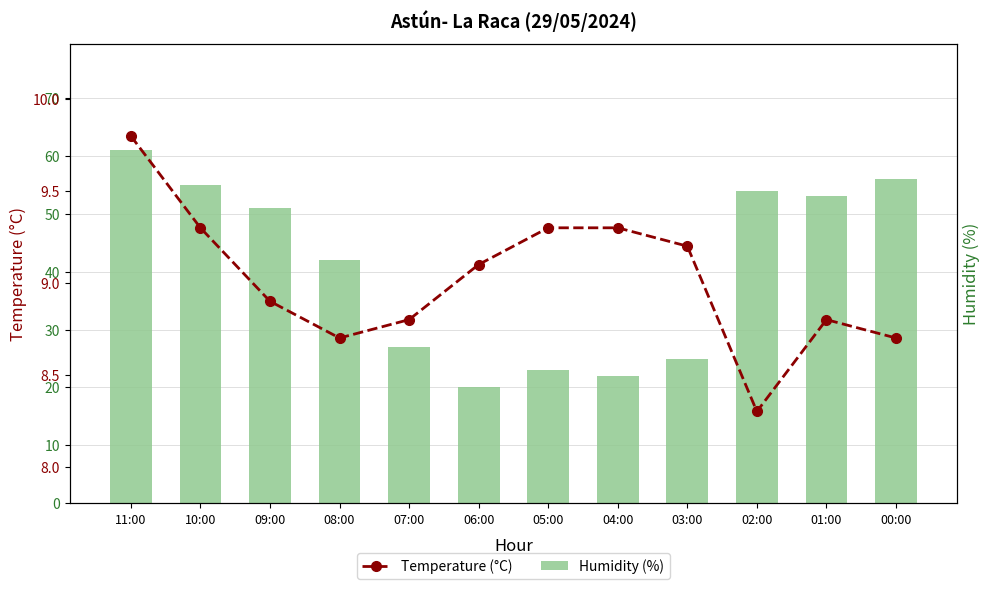

The Temperature (°C) series shows 9.3 at 10:00. True or false?

True